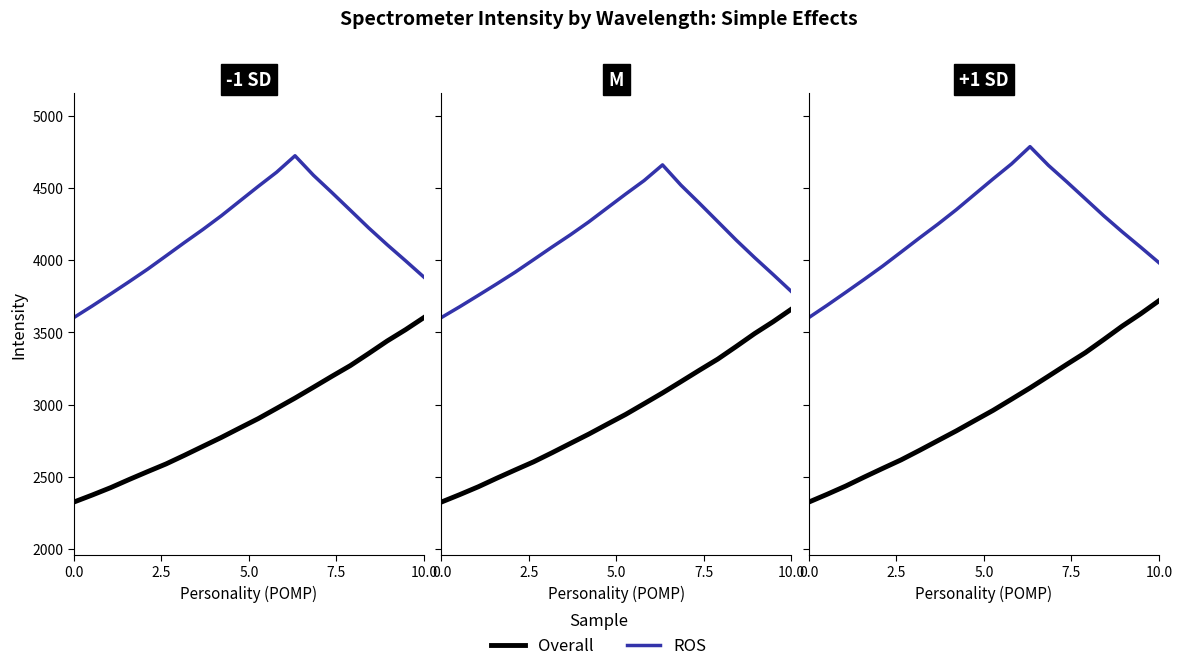

The value of Overall at 6 is 842.4. True or false?

False